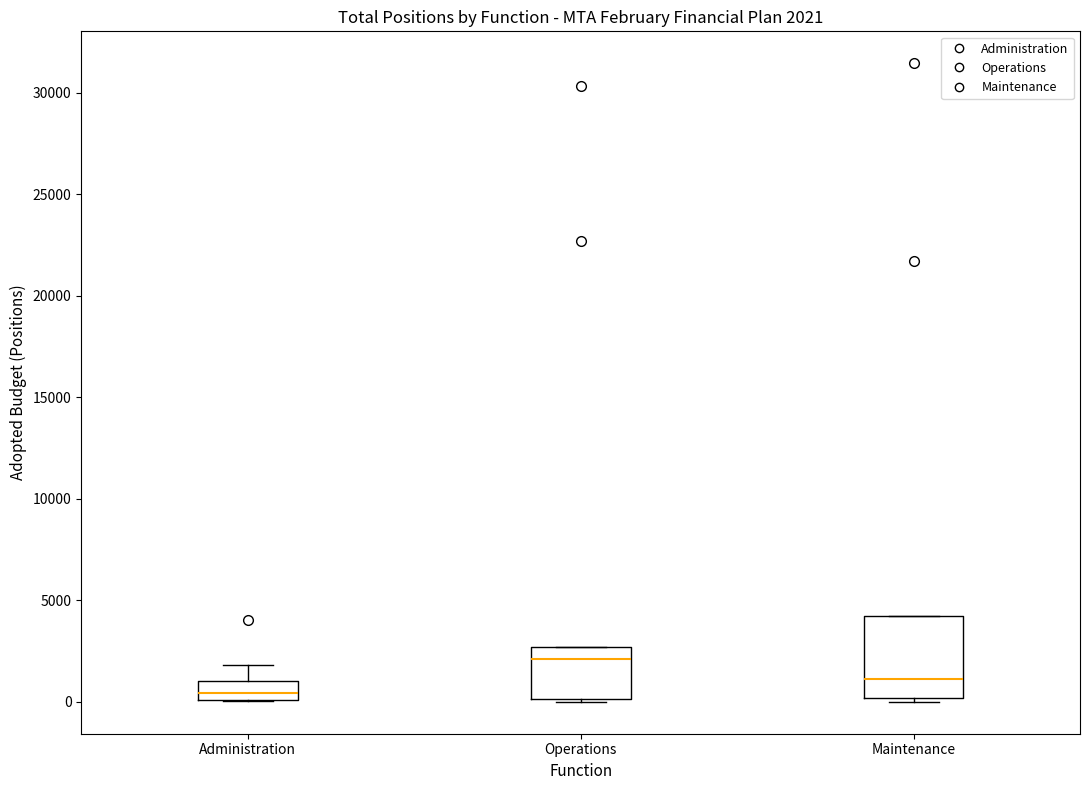

Which box is the tallest, from its lower edge to its upper edge?

Maintenance